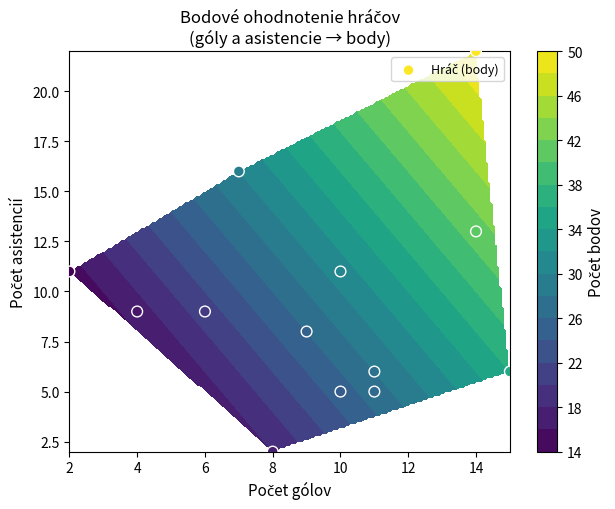

What is the greatest value displayed?

22